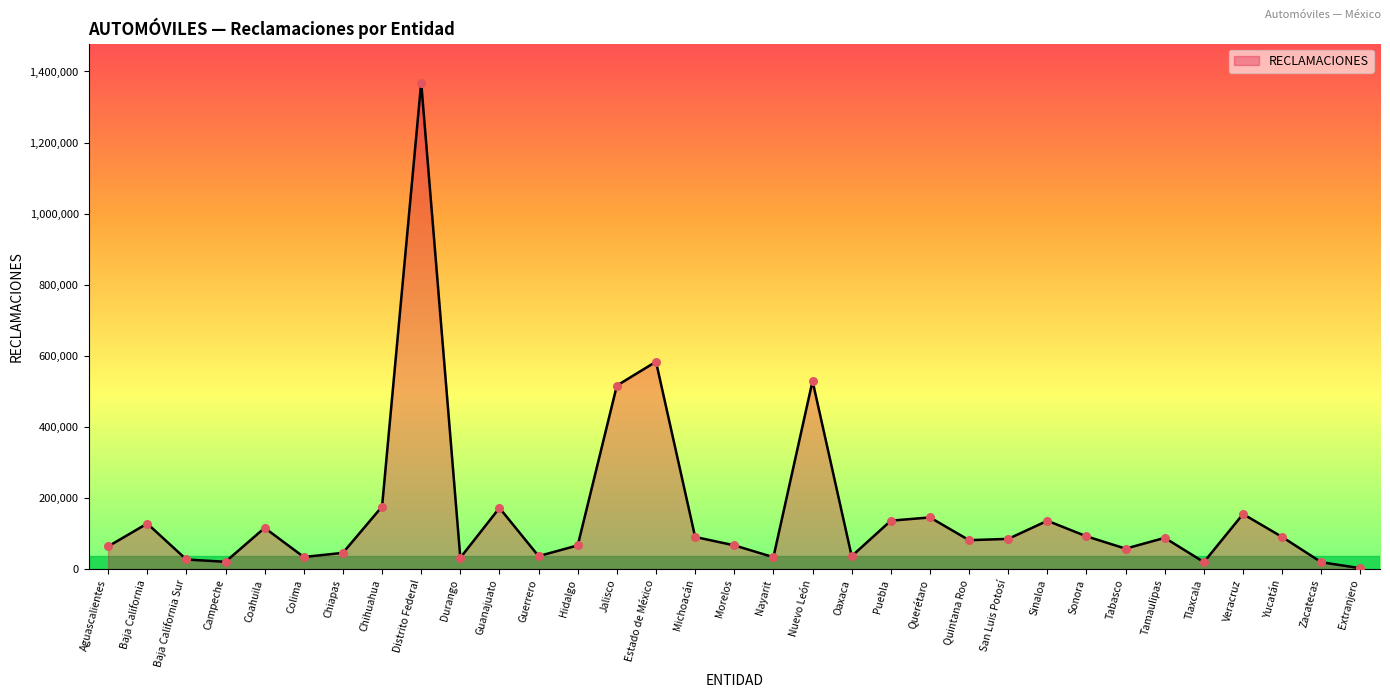

Which has a higher value, Chihuahua or Morelos?

Chihuahua